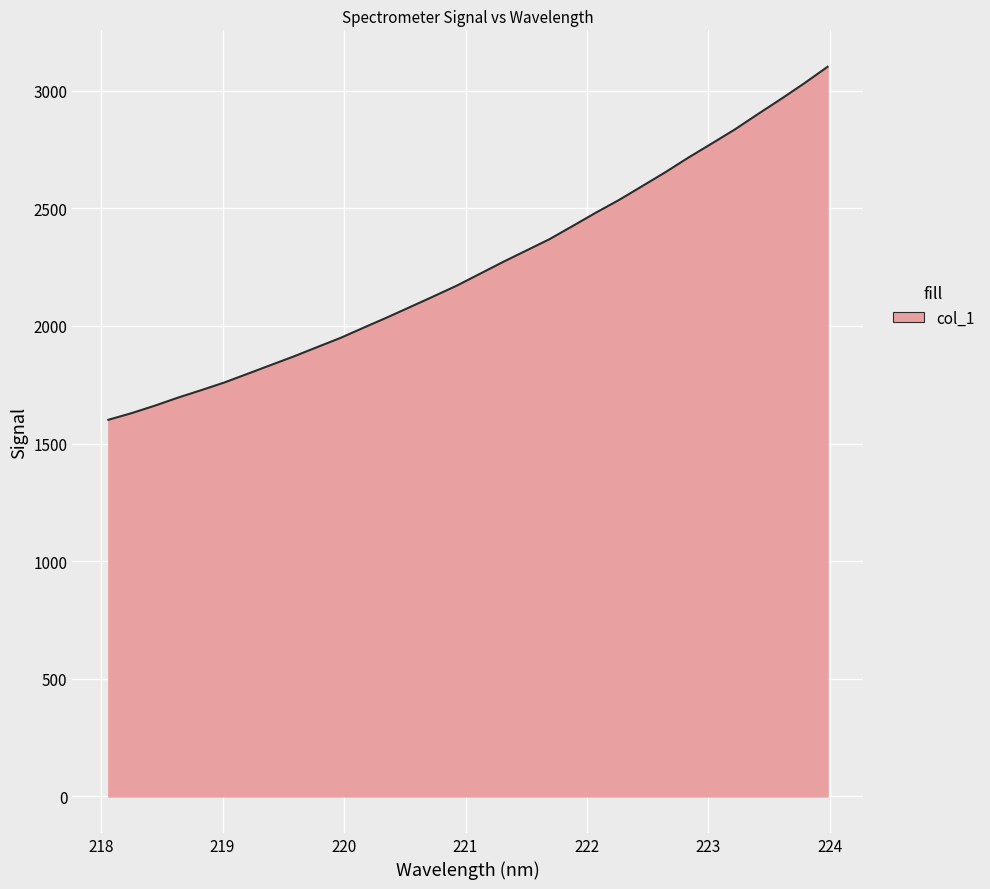

What is the smallest value displayed?

1600.8